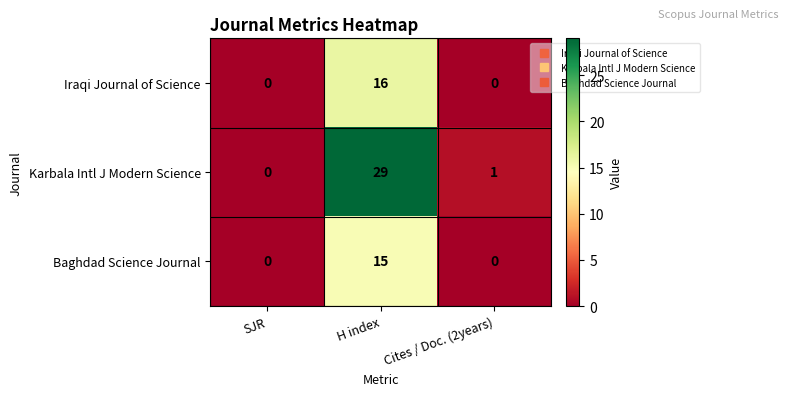

What is the difference between the Baghdad Science Journal values at Cites / Doc. (2years) and H index?

15